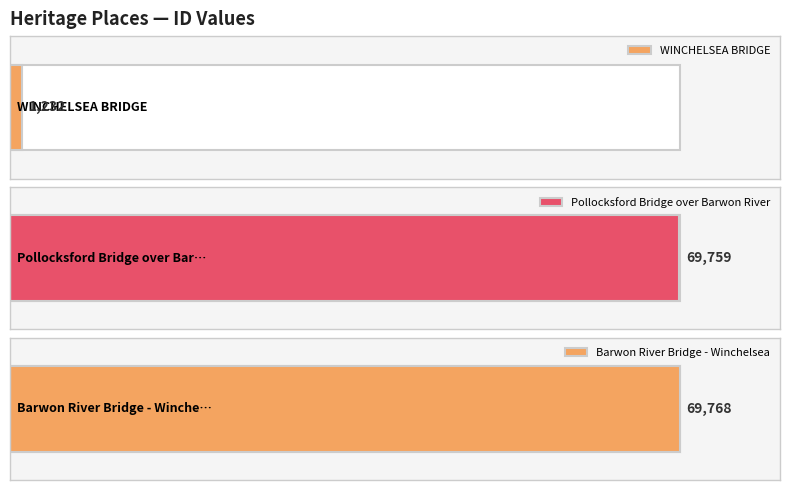

The chart shows a value of 97245 at Pollocksford Bridge over Barwon River. True or false?

False